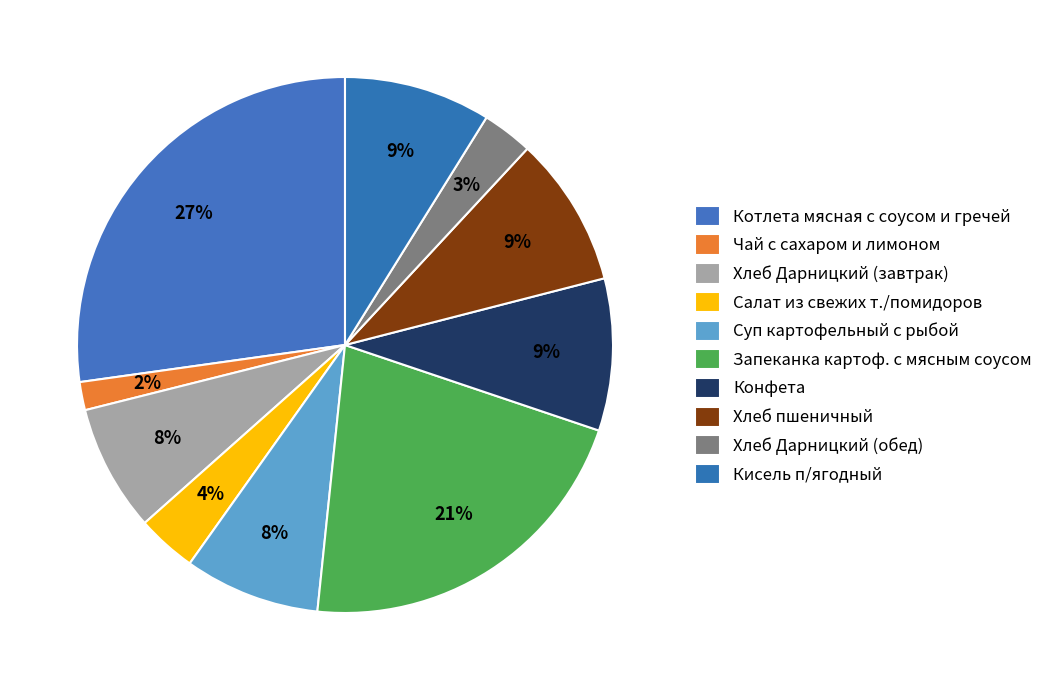

To the nearest percent, what is the average slice percentage?

10%